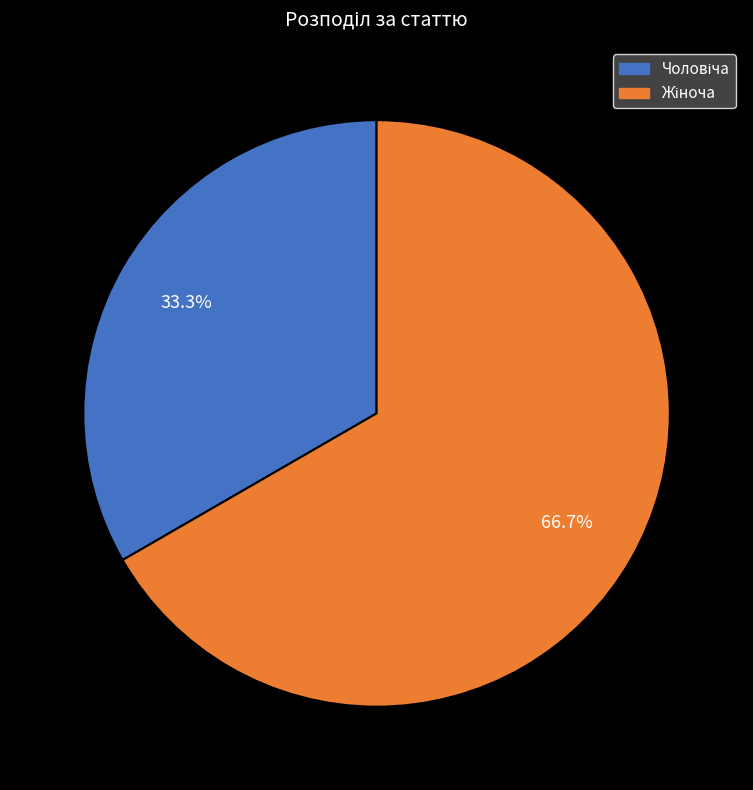

Is there any slice that represents more than half of the pie?

Yes